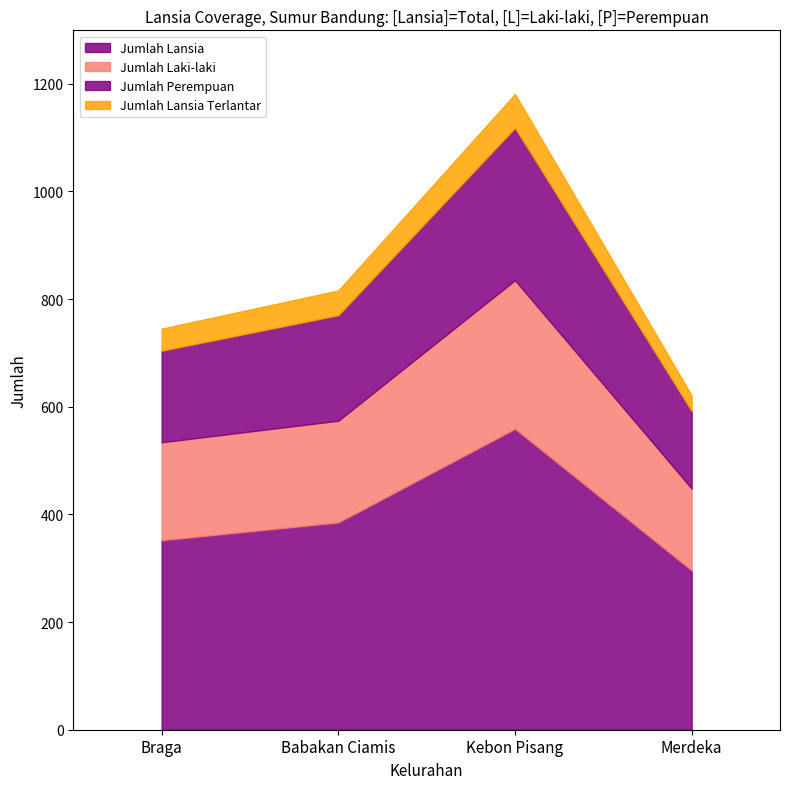

Which has a higher value, Merdeka or Braga?

Braga